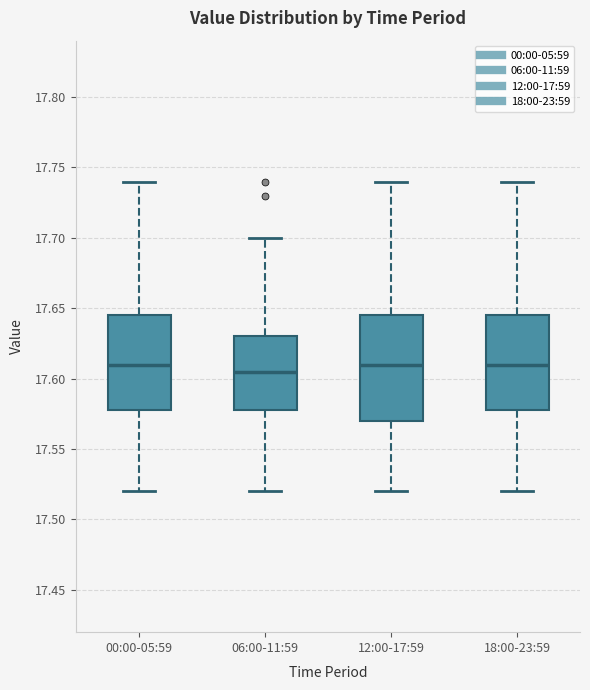

Reading left to right, read every box against the y-axis: the position of its median line, the range the box covers, and the ends of its whiskers. The values are not printed on the chart, so give them approximately, as read against the axis.

00:00-05:59: median 17.610, box 17.580 to 17.645, whiskers 17.520 to 17.740
06:00-11:59: median 17.605, box 17.580 to 17.630, whiskers 17.520 to 17.700
12:00-17:59: median 17.610, box 17.570 to 17.645, whiskers 17.520 to 17.740
18:00-23:59: median 17.610, box 17.580 to 17.645, whiskers 17.520 to 17.740